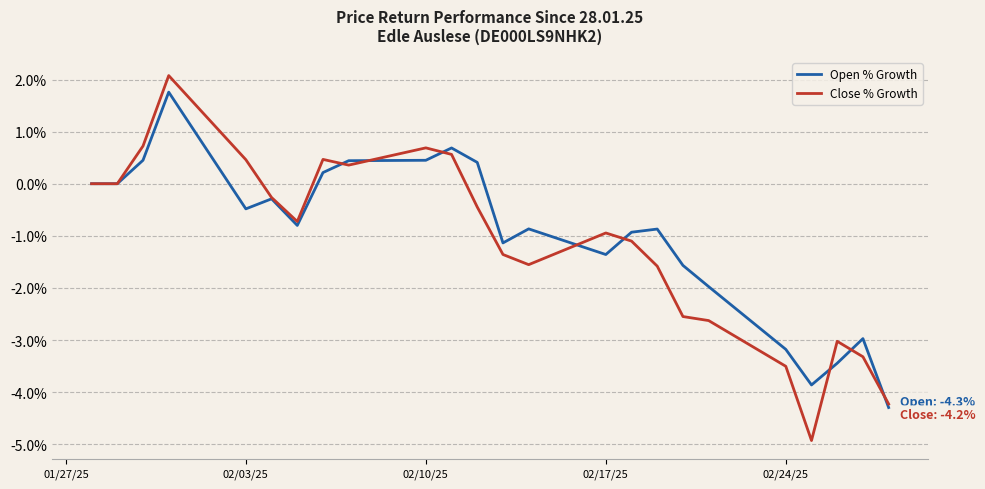

Which series has the largest total across all categories?

Open % Growth